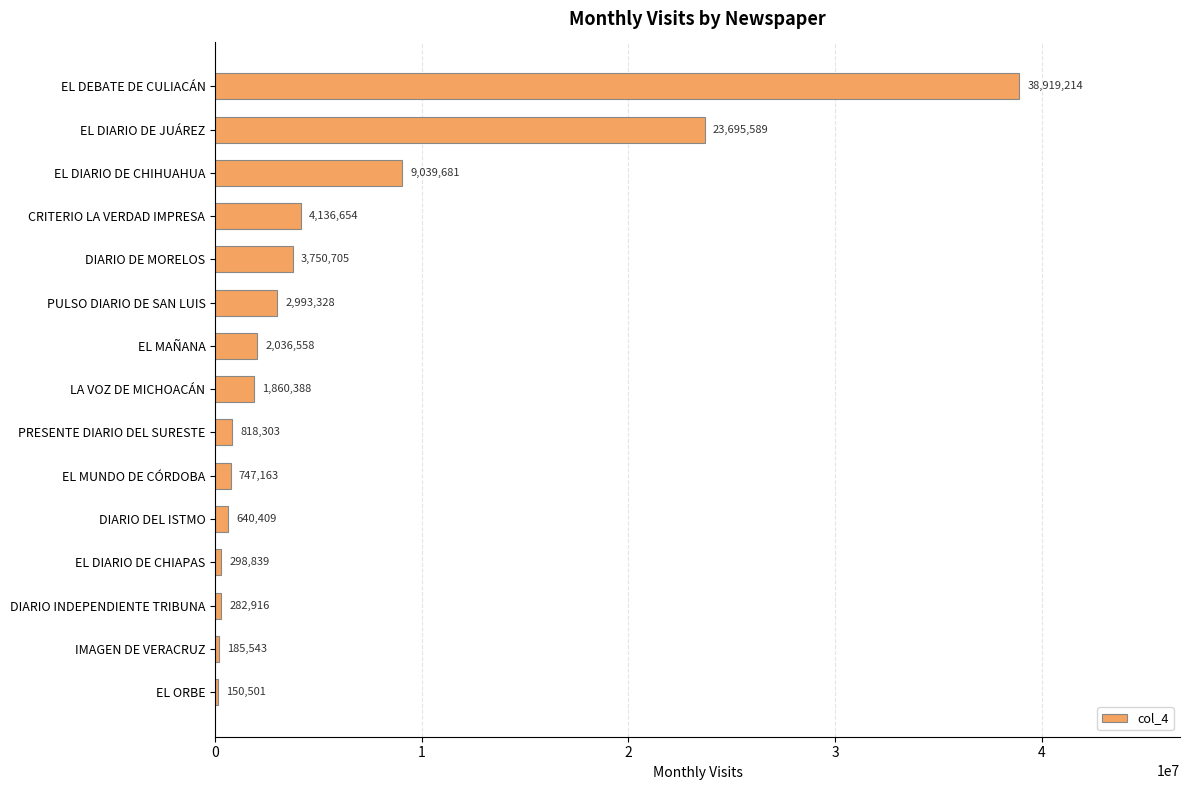

True or false: the data shows 2036558 at EL MAÑANA.

True